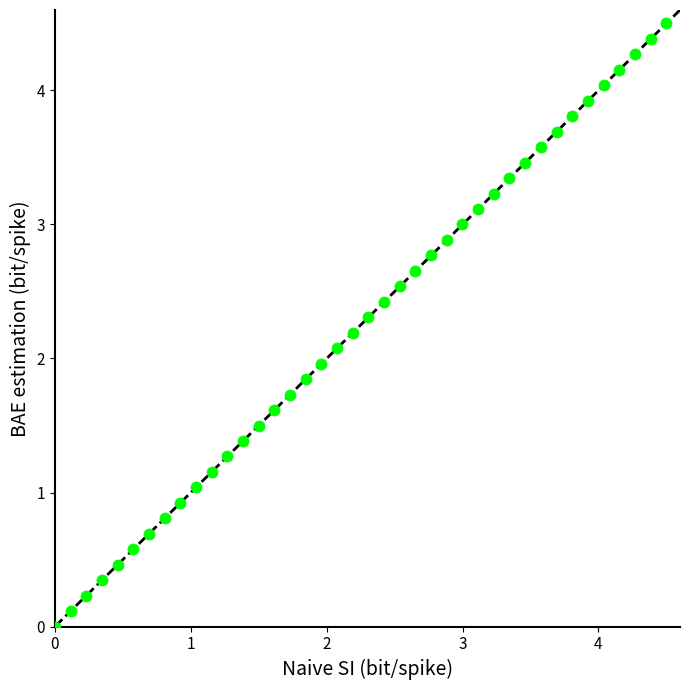

What is the range of X values (max minus min)?

4.5